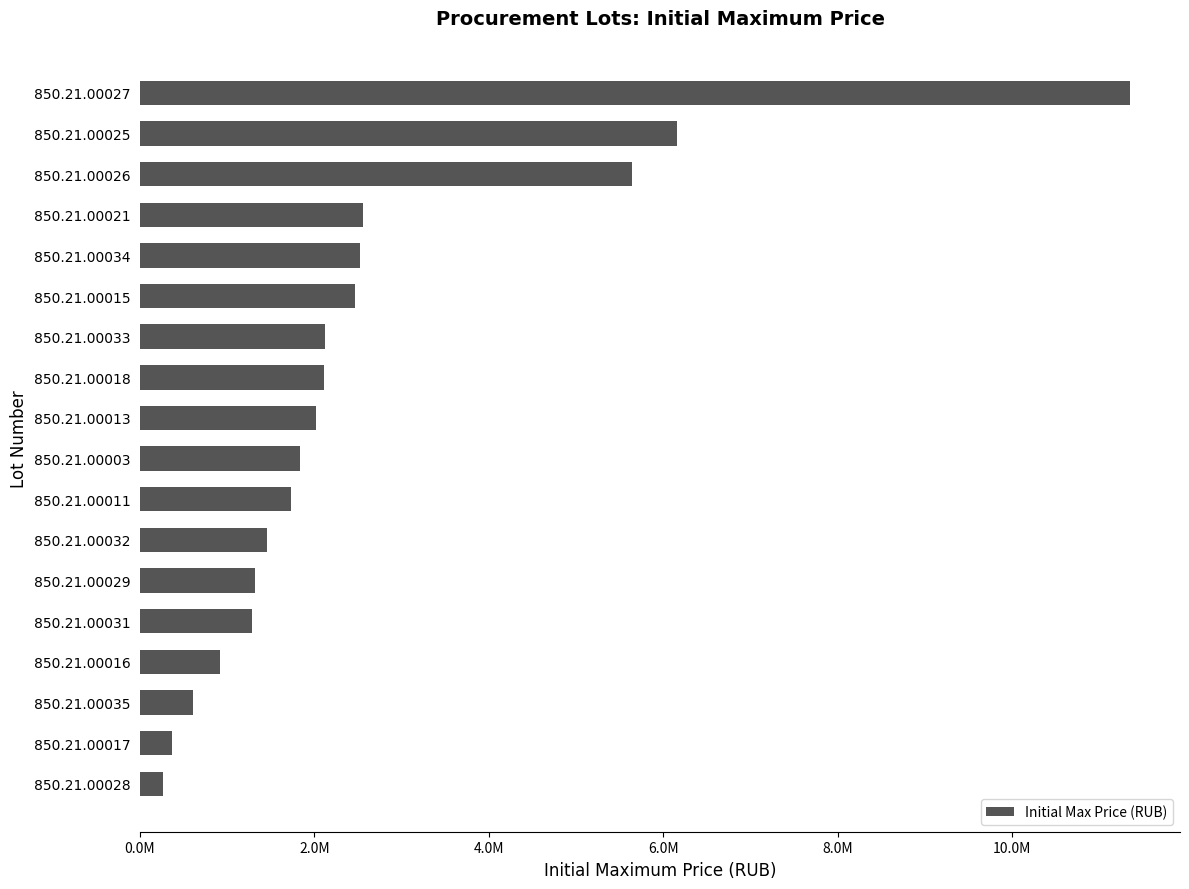

Does the chart contain any negative values?

No